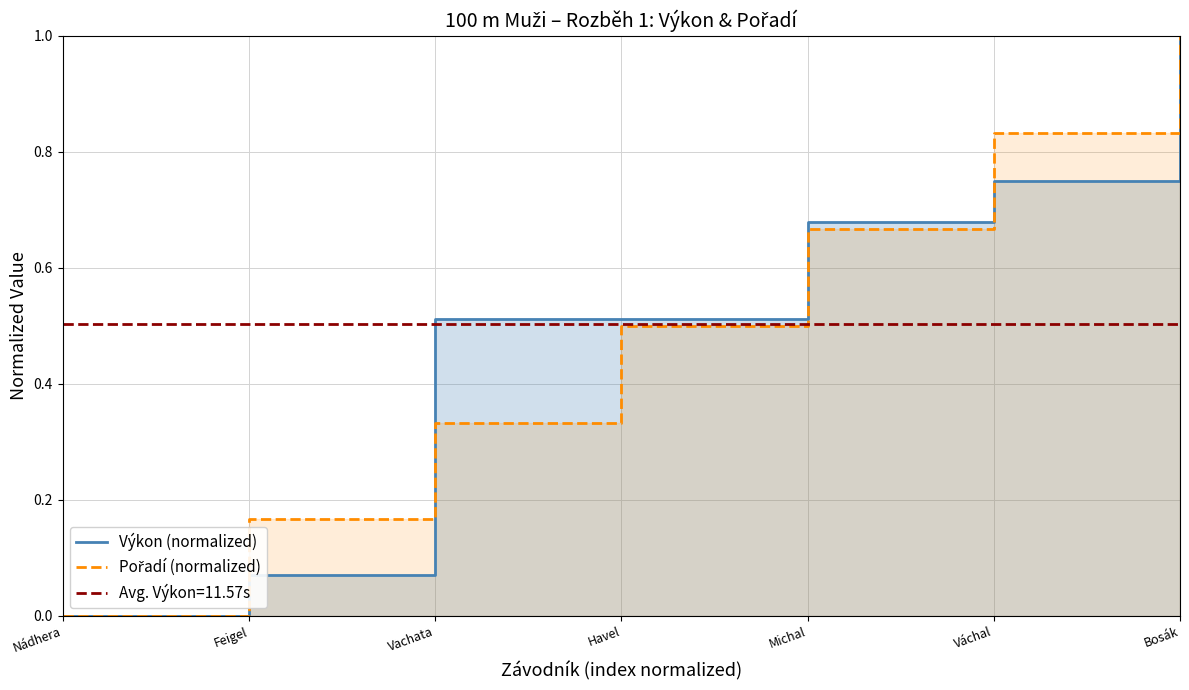

What position from the right is Feigel?

6